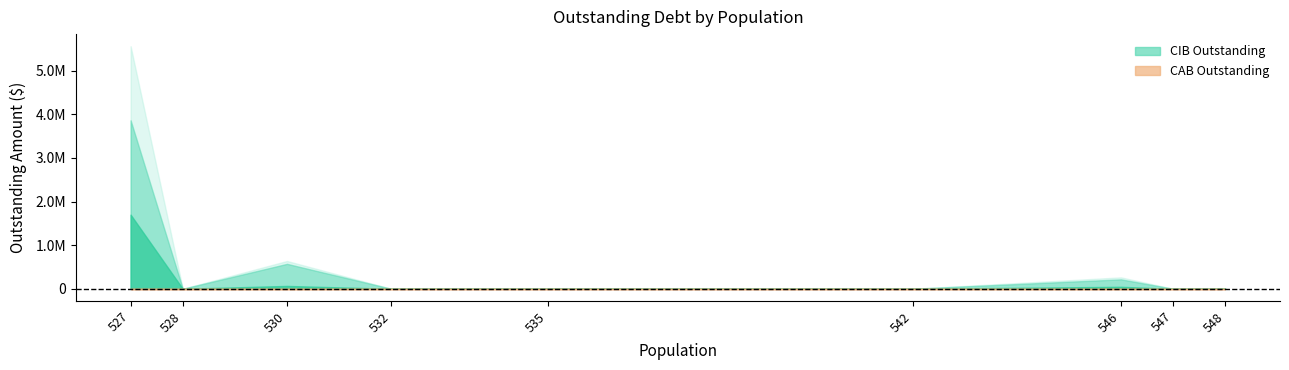

Is the value of CIBDebtServiceOutstanding at 535 greater than the value of CABDebtServiceOutstanding at 532?

No